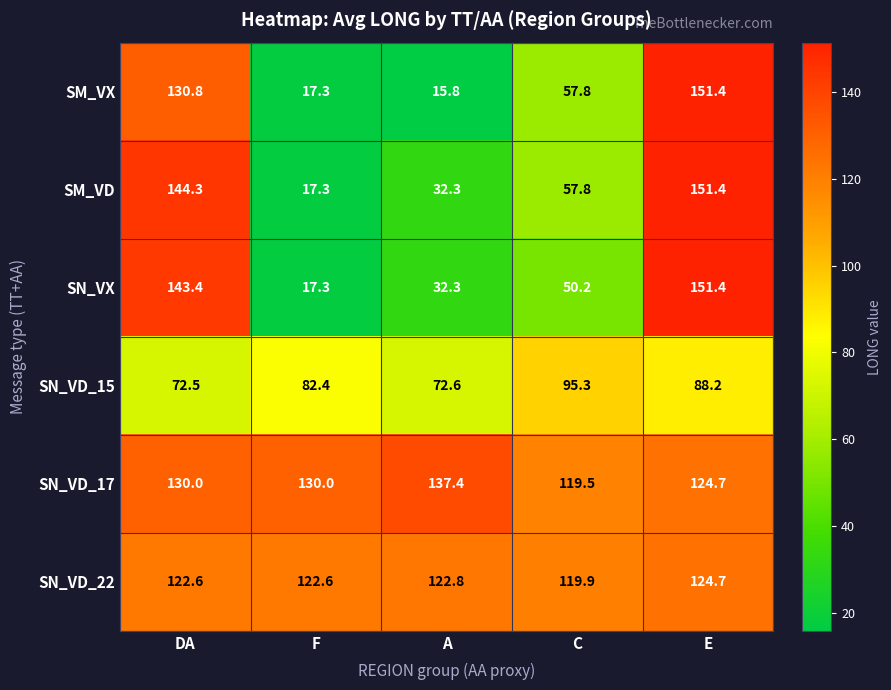

Where is SM_VX nearest to the value 83?

C